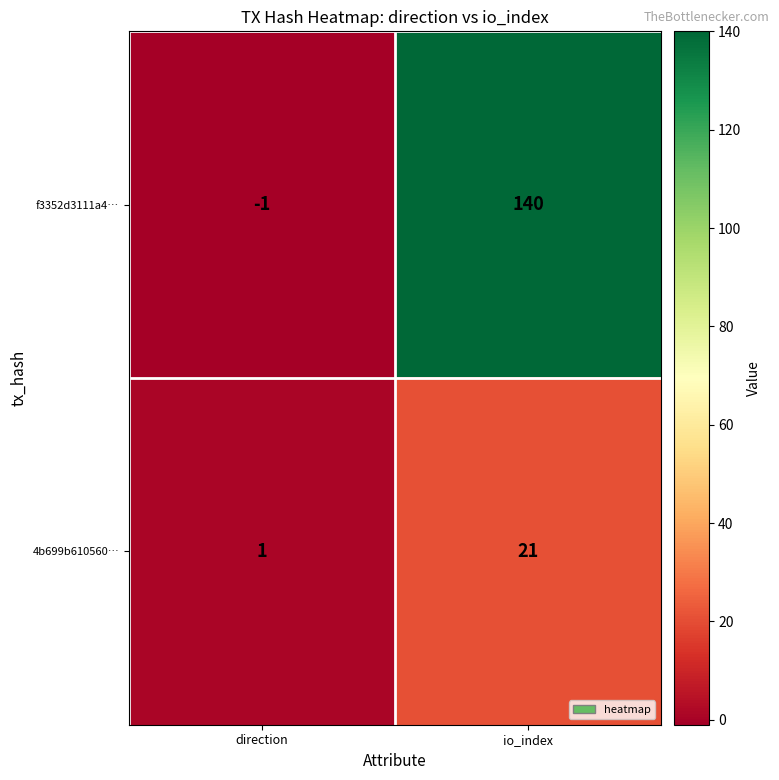

How many series are shown in this chart?

2